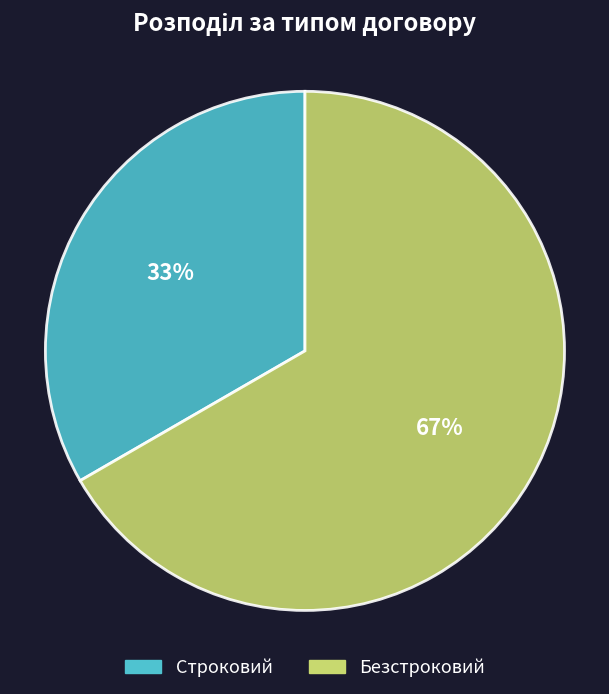

The Строковий slice represents 46% of the pie. True or false?

False